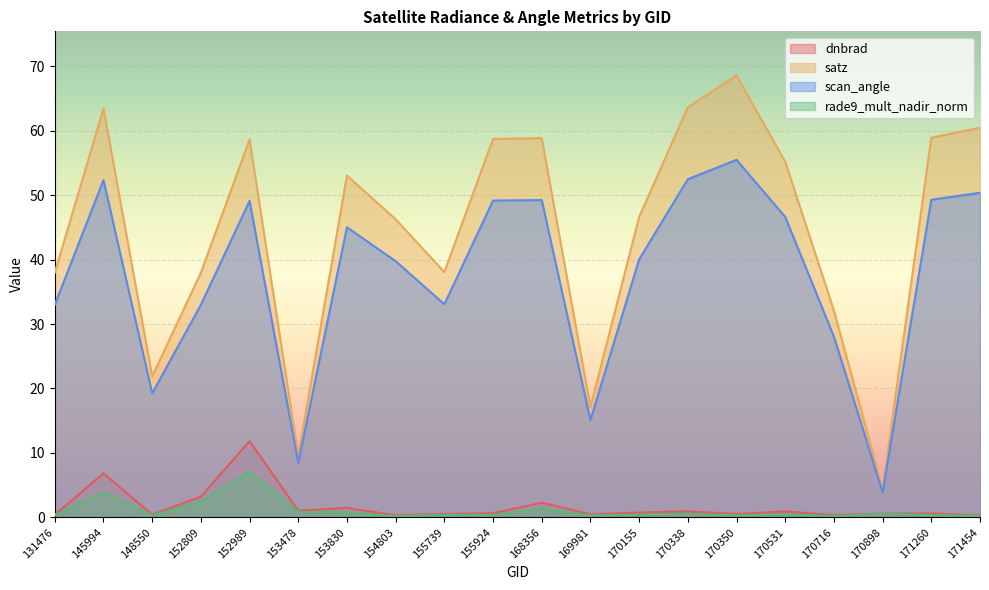

What is the sum of the scan_angle values at 170716 and 168356?

77.3